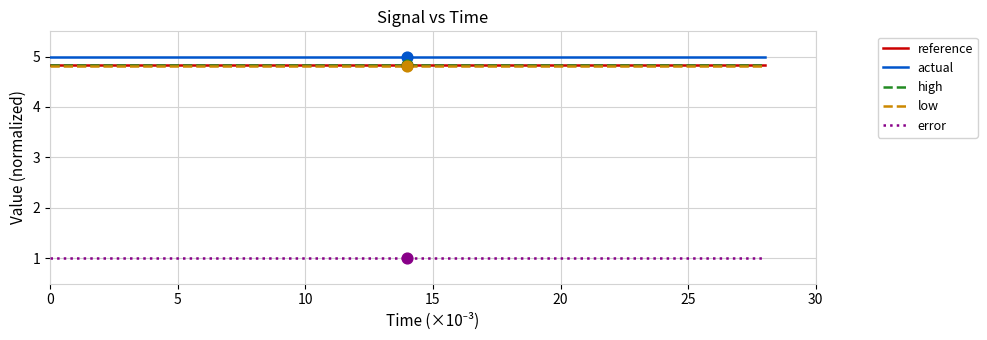

True or false: error and low cross at least once.

False